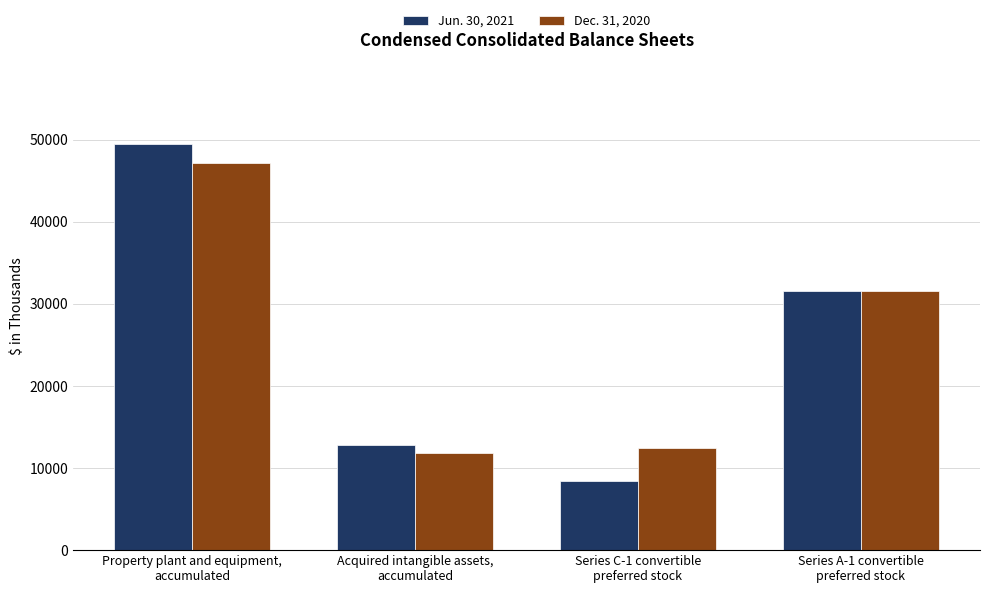

What are all the series names shown in the legend?

Jun. 30, 2021, Dec. 31, 2020